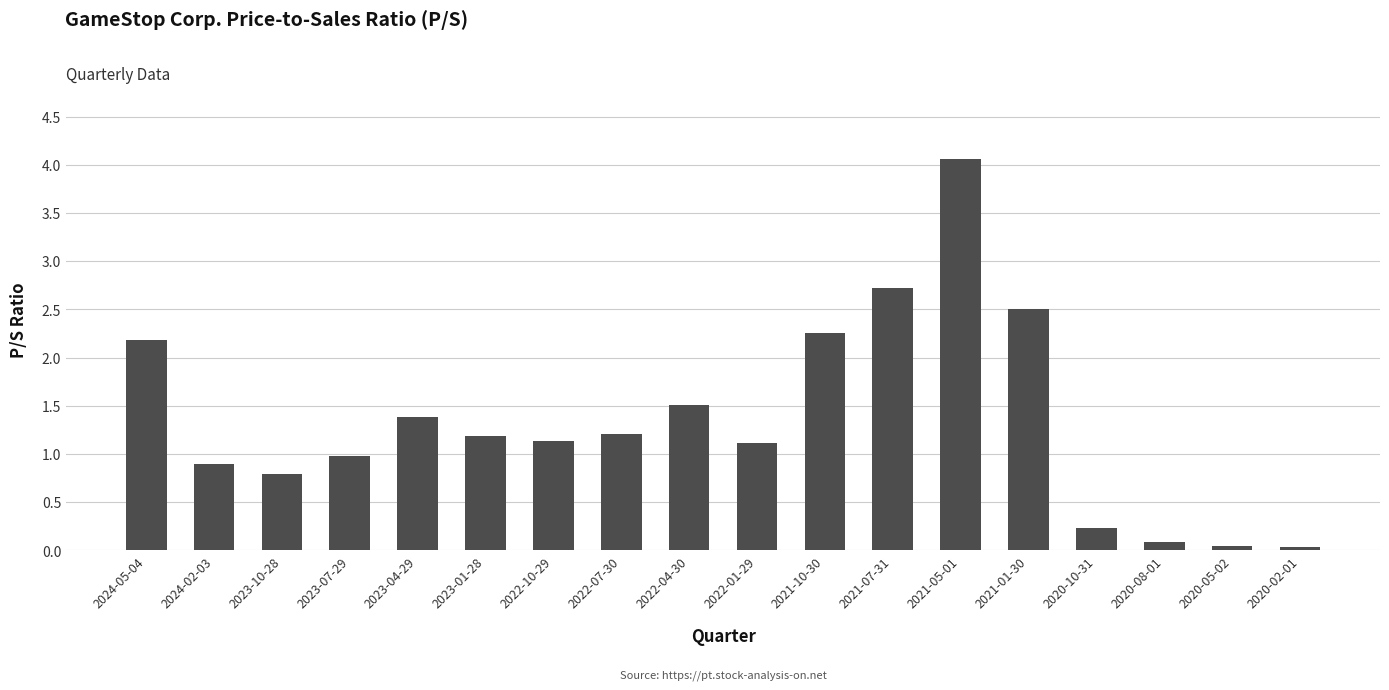

Which has a higher value, 2021-10-30 or 2023-01-28?

2021-10-30